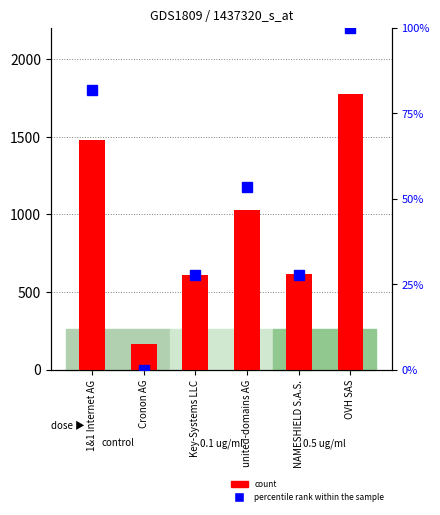

Between united-domains AG and OVH SAS, which is larger?

OVH SAS